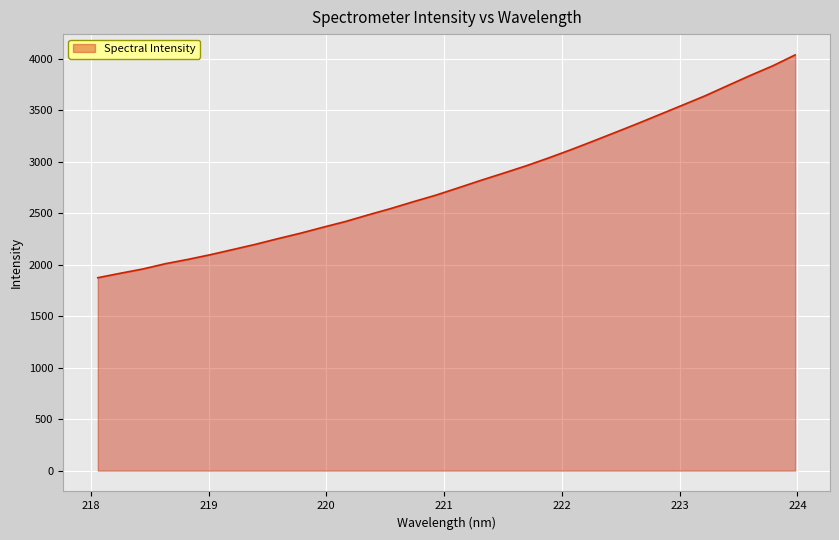

What is the smallest value displayed?

1872.9